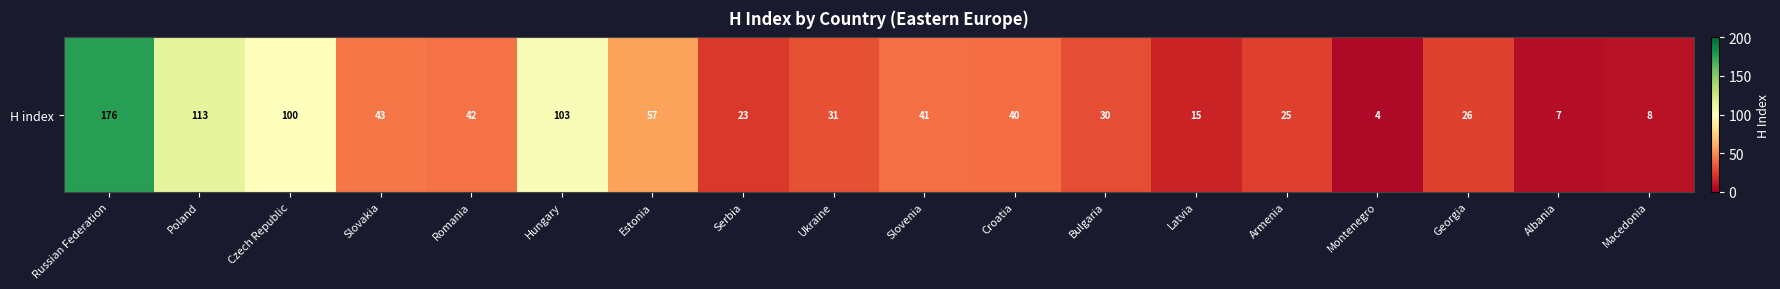

Where is the data nearest to the value 90?

Czech Republic